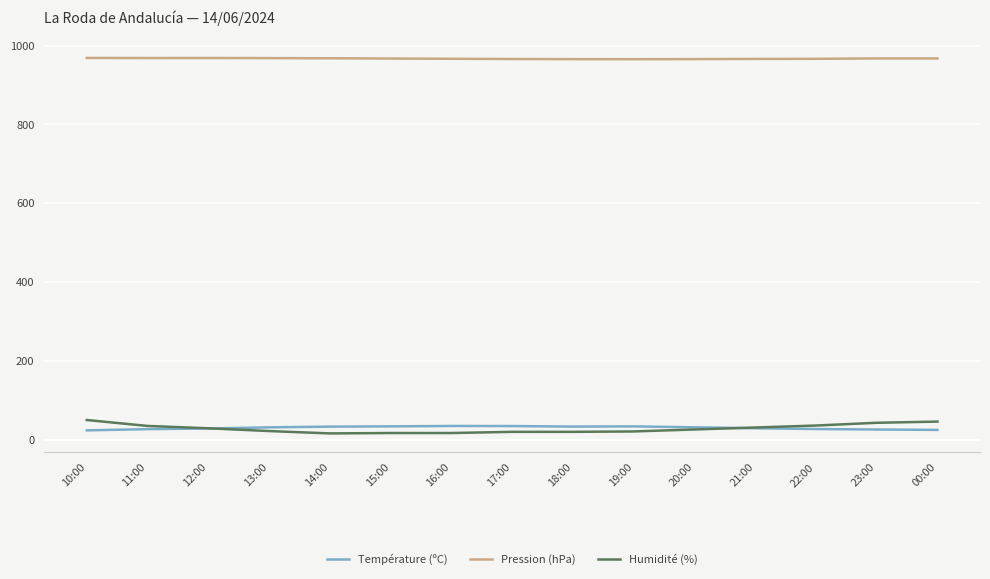

True or false: Pression (hPa) and Température (ºC) intersect in this chart.

False